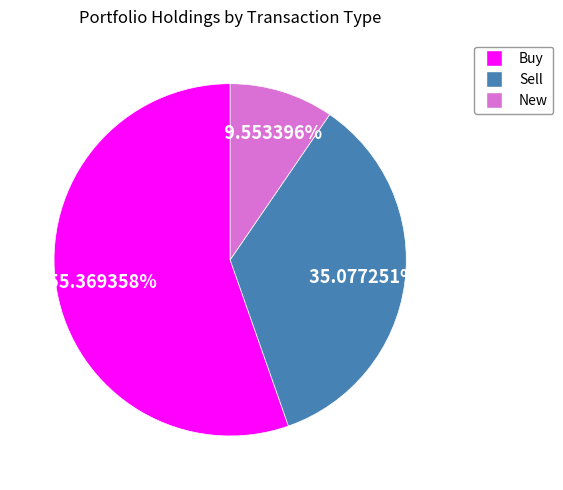

Does any single category account for the majority?

Yes